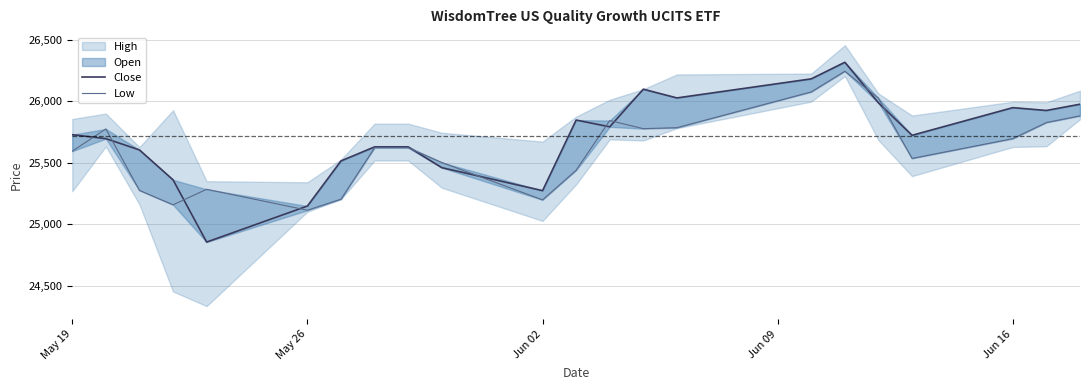

What is the maximum value shown in the chart?

26317